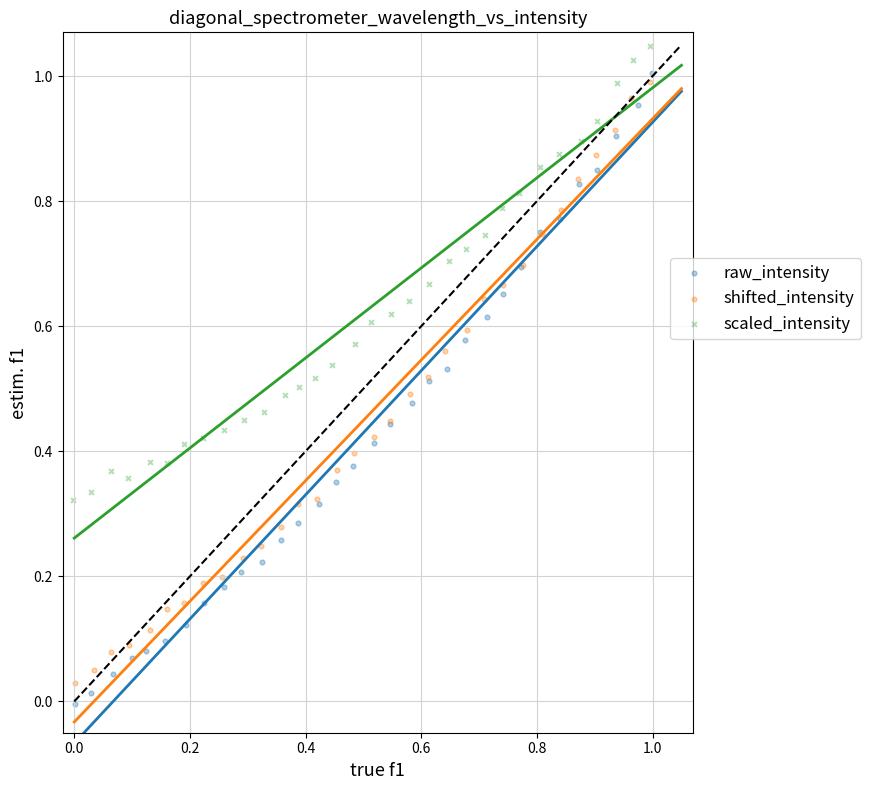

Which series contains the lowest Y value?

raw_intensity